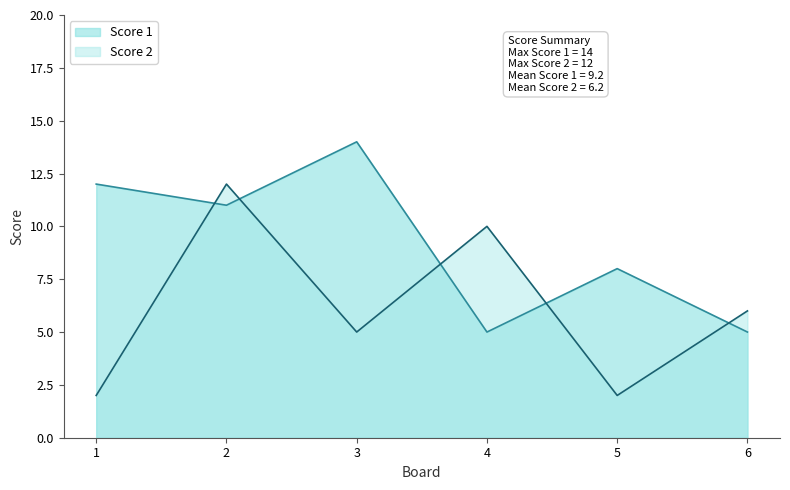

What are all the series names shown in the legend?

Score 1, Score 2